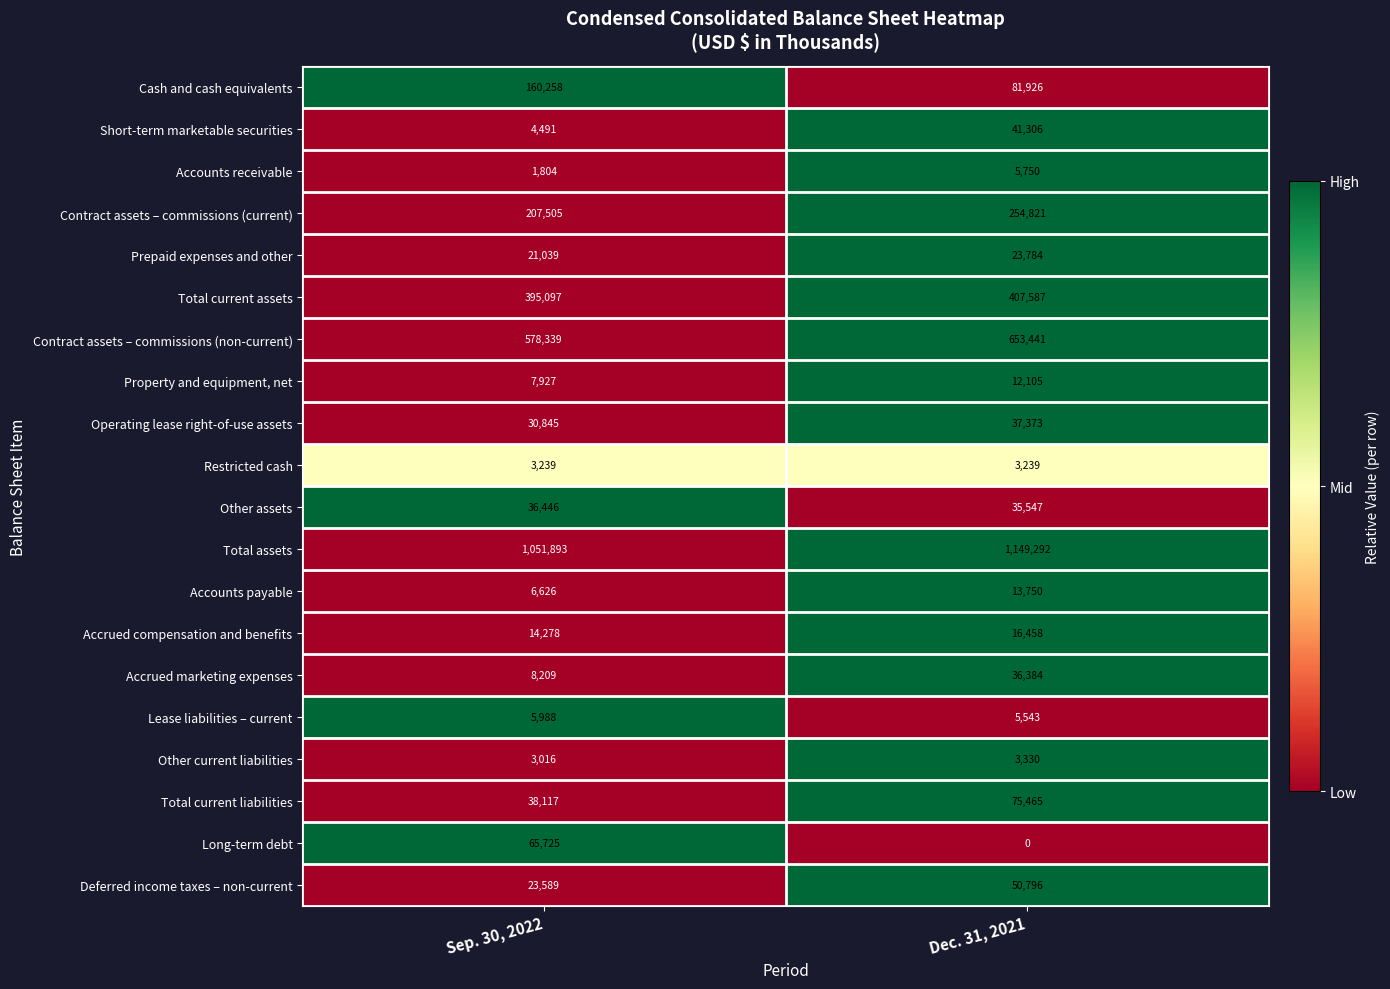

What is the sum of the Property and equipment, net values at Sep. 30, 2022 and Dec. 31, 2021?

20032